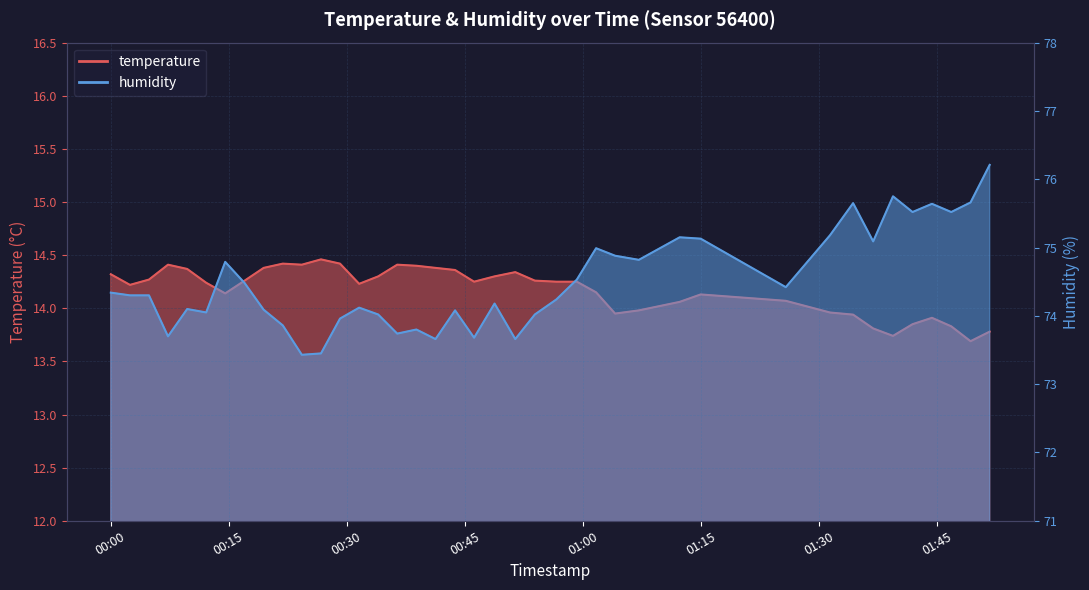

The temperature series shows 4.2 at 13. True or false?

False